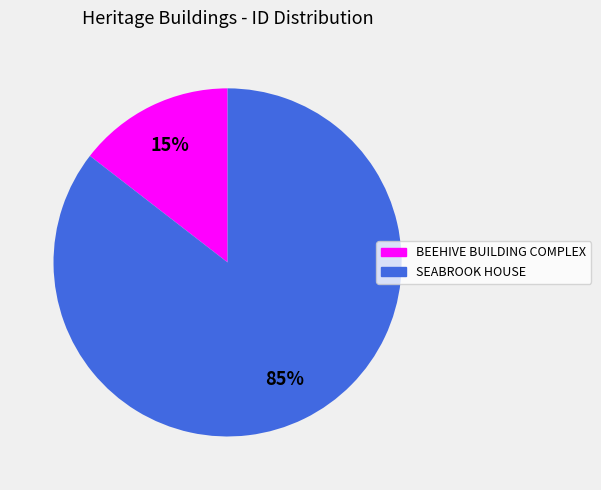

To the nearest percent, what portion does BEEHIVE BUILDING COMPLEX represent?

15%